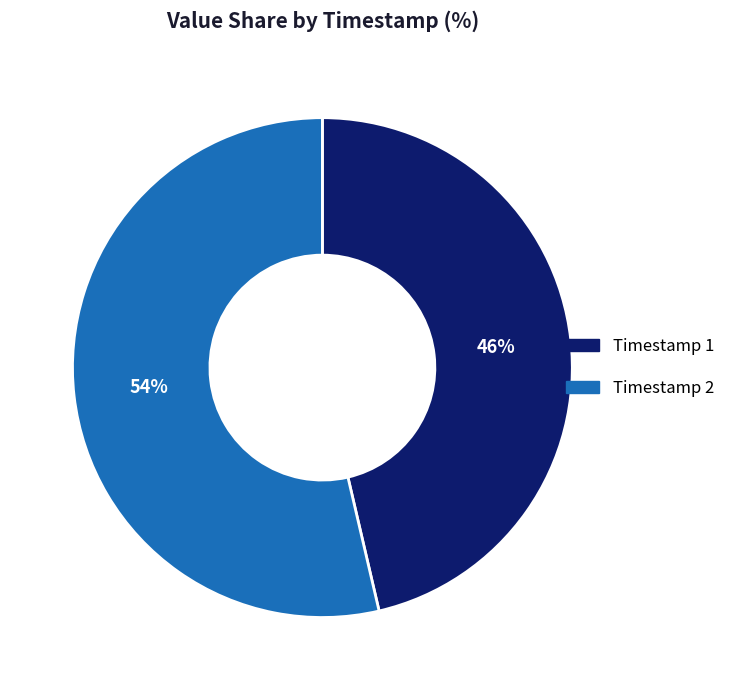

To the nearest percent, what portion does Timestamp 2 represent?

54%